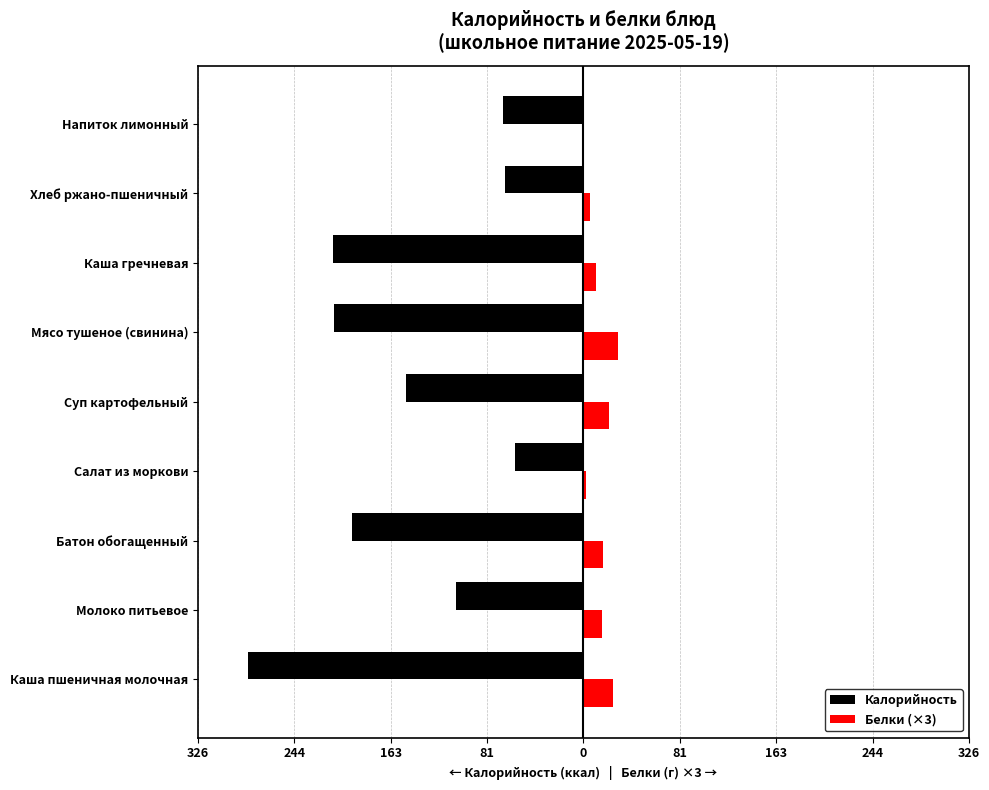

What are all the series names shown in the legend?

Калорийность, Белки (×3)